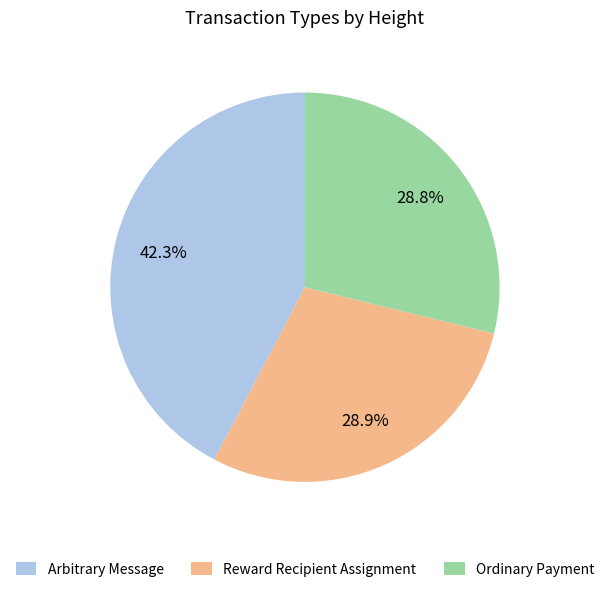

How much of the chart is everything except Ordinary Payment?

71.2%